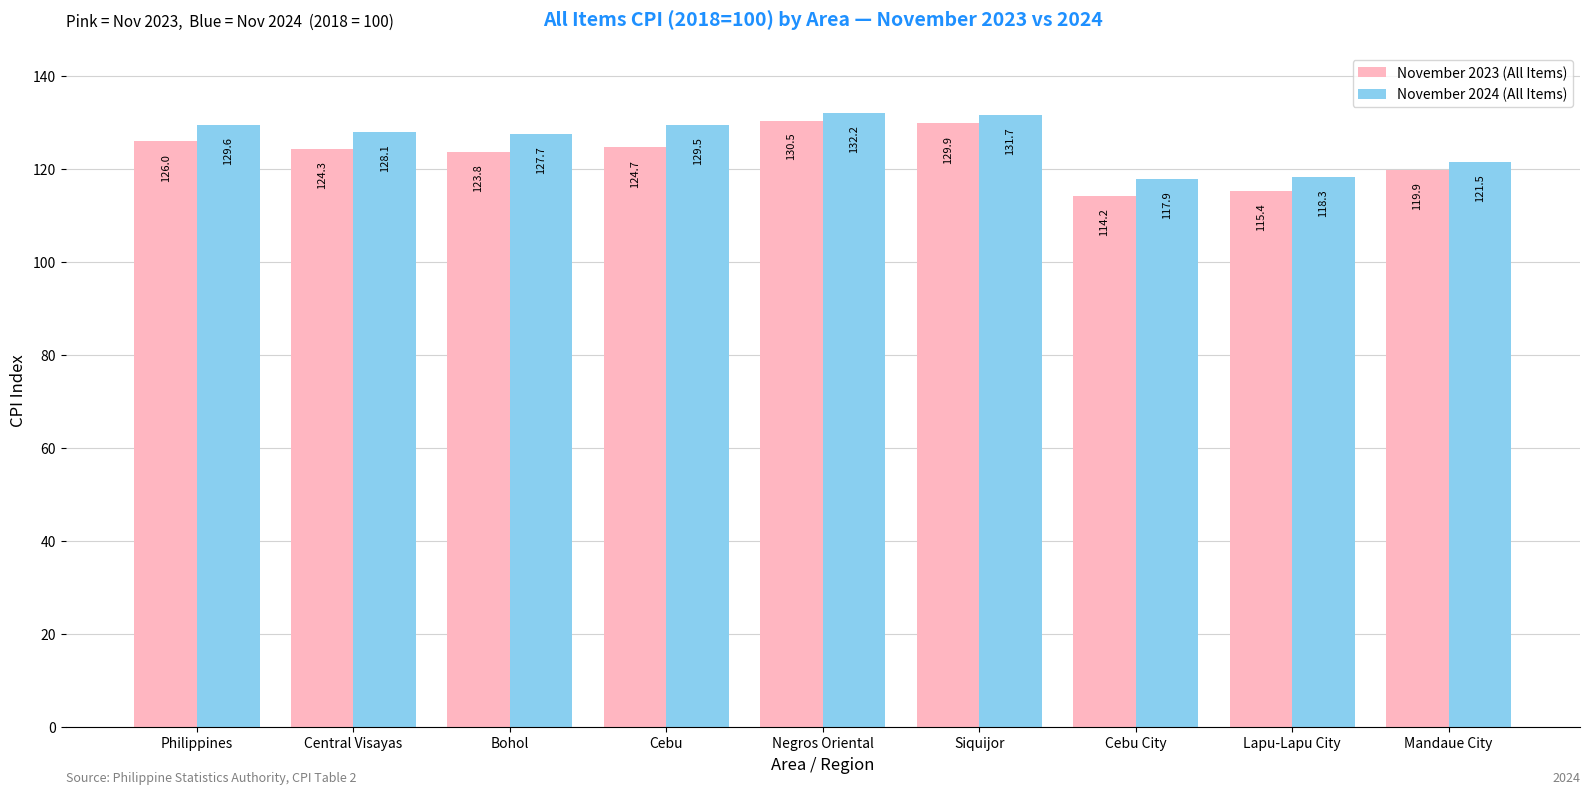

The value of November 2023 (All Items) at Central Visayas is 124.3. True or false?

True